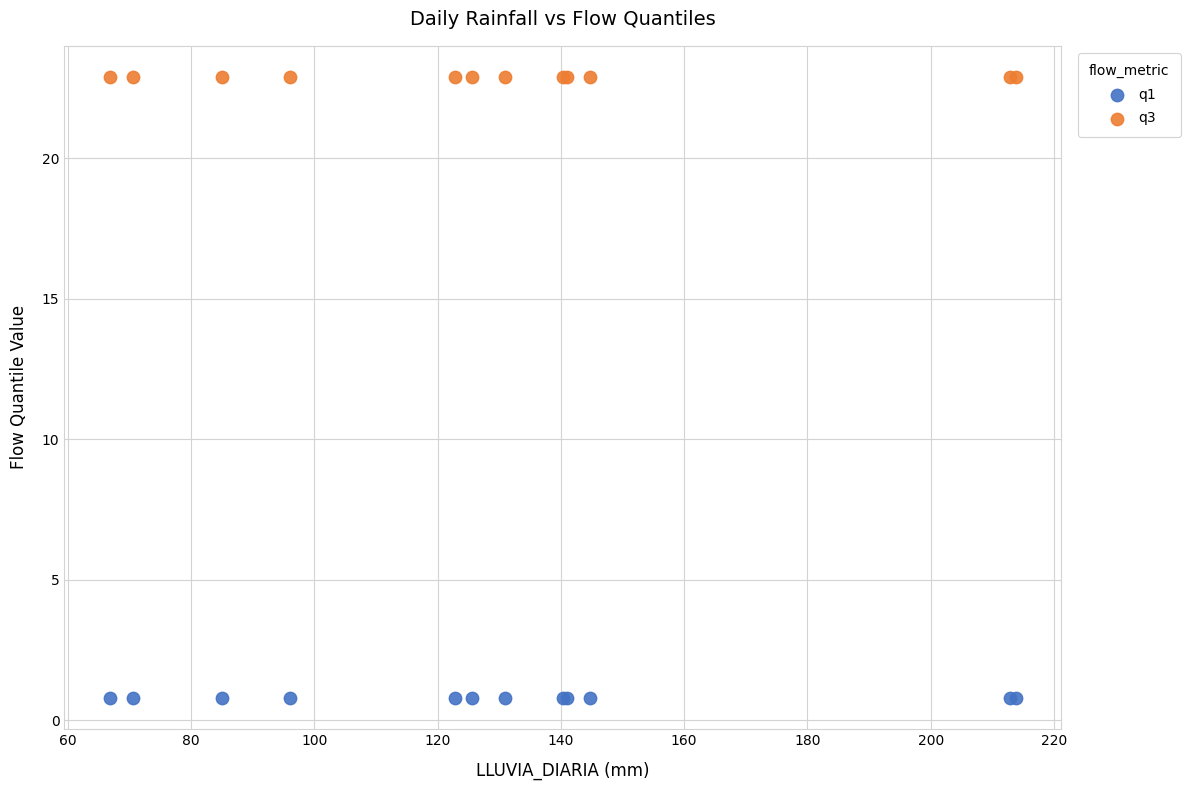

Which series contains the lowest Y value?

q1